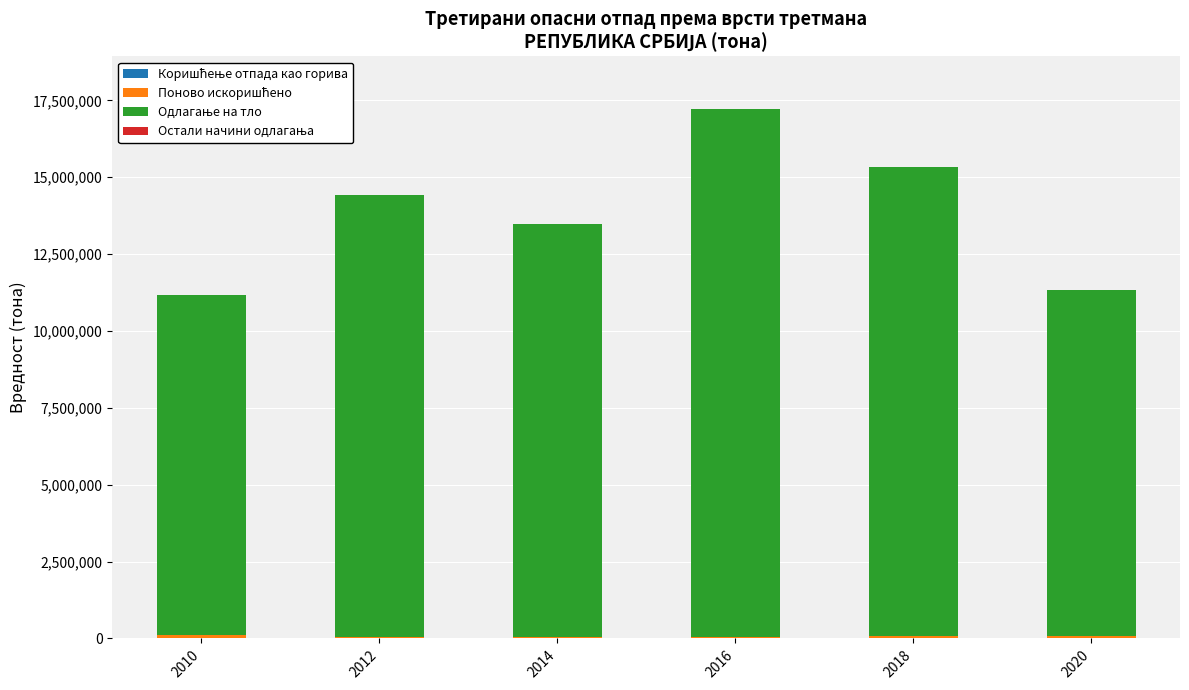

Does the chart contain stacked bars?

Yes